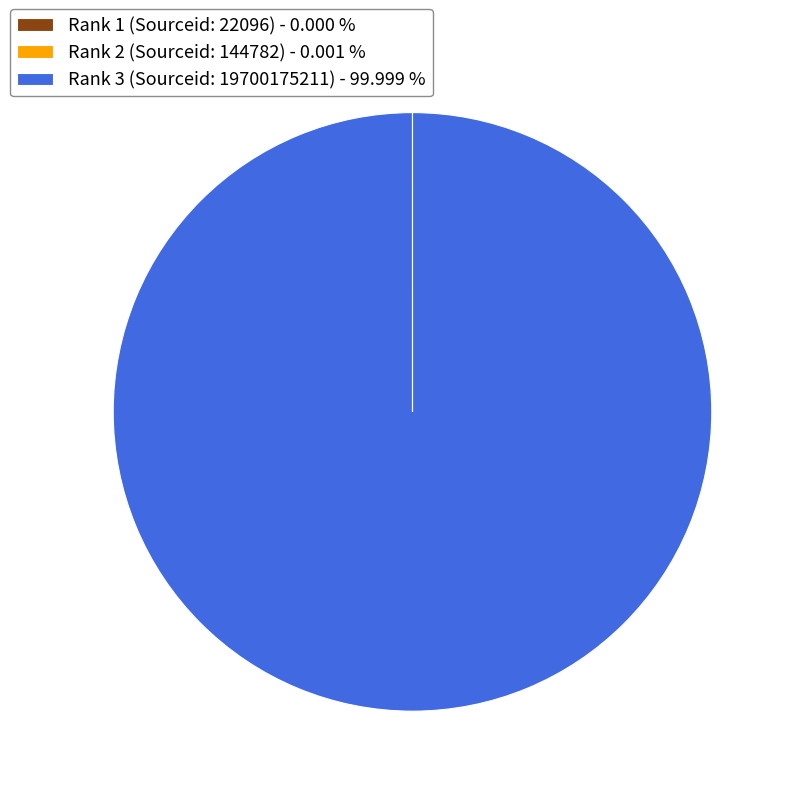

Which category accounts for the majority?

Rank 3 (Sourceid: 19700175211)